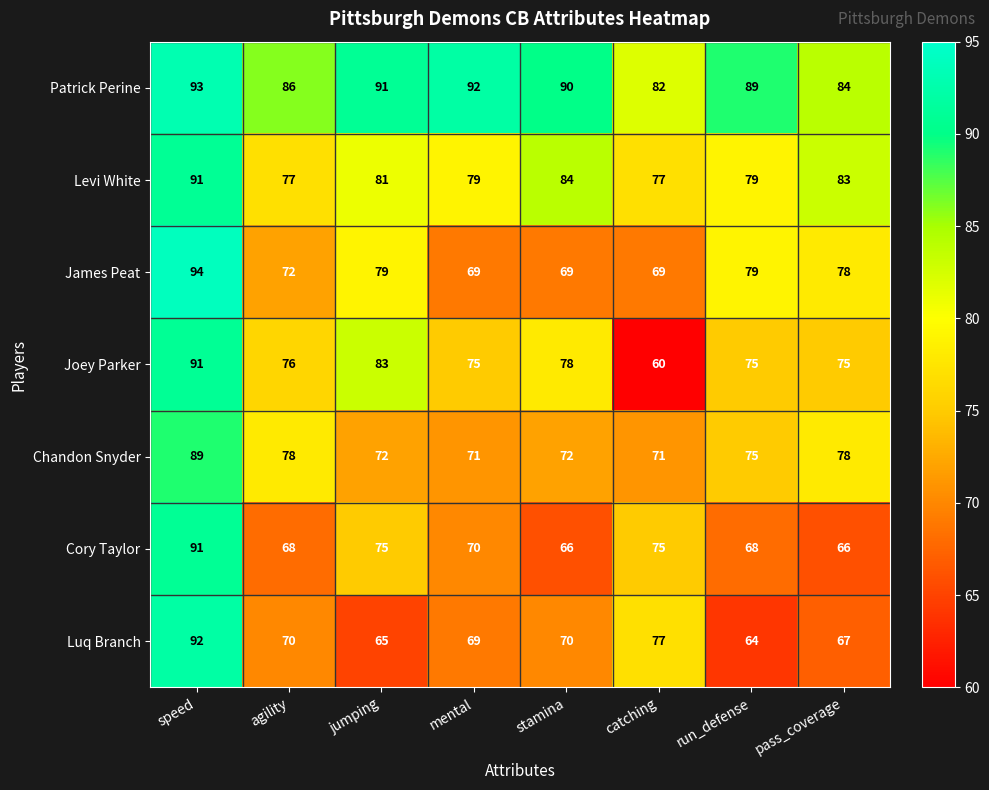

What is the difference between the highest and lowest values at jumping?

26